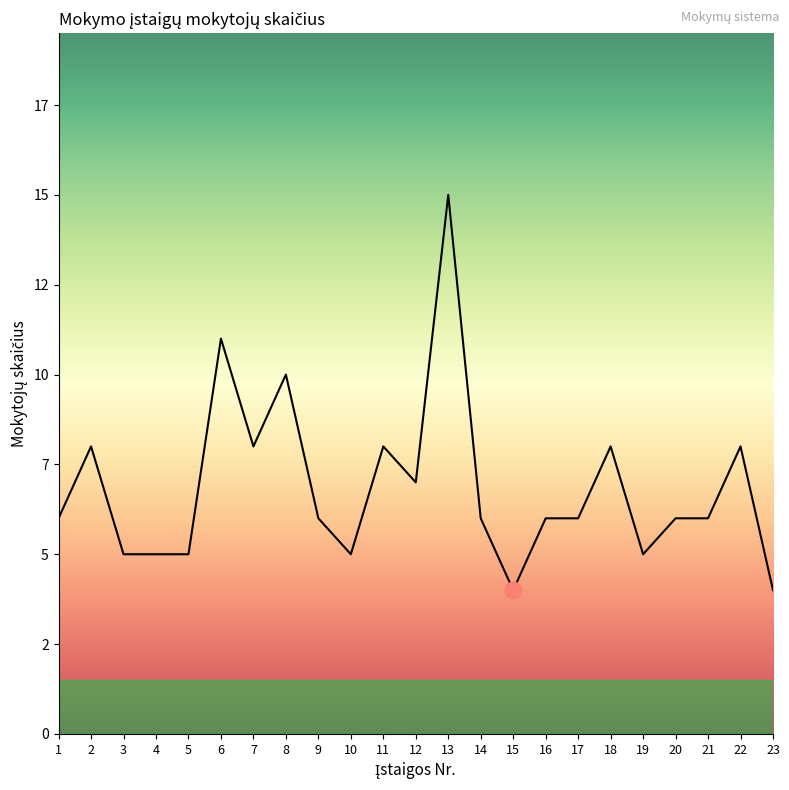

Approximately how many times larger is the value at 3 compared to 22?

0.6